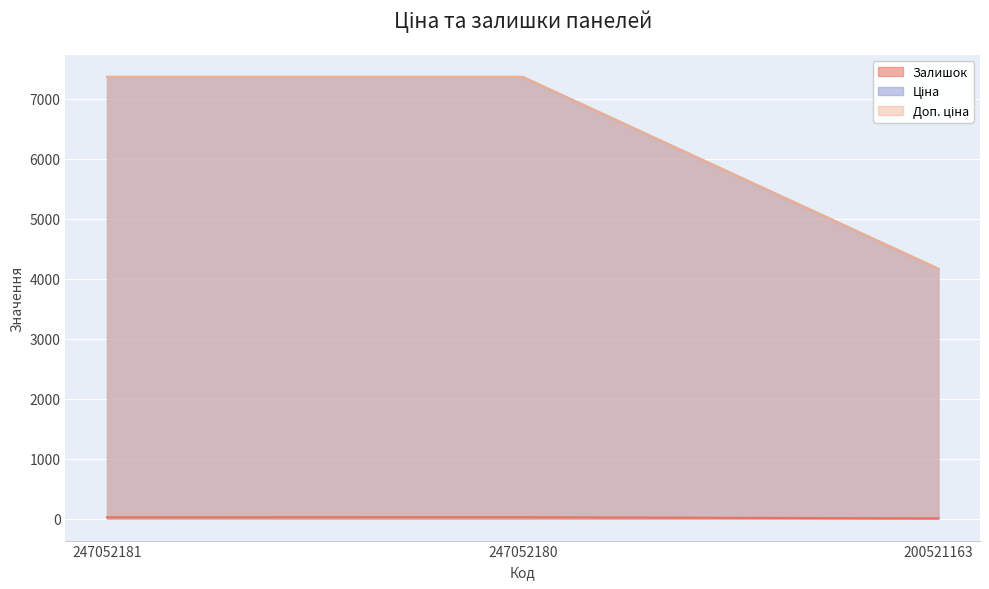

Reading right to left, transcribe all the data shown in this chart.

Залишок: 2.0	21.0	20.0
Ціна: 4161.8	7360.2	7360.2
Доп. ціна: 4162.0	7360.2	7360.2